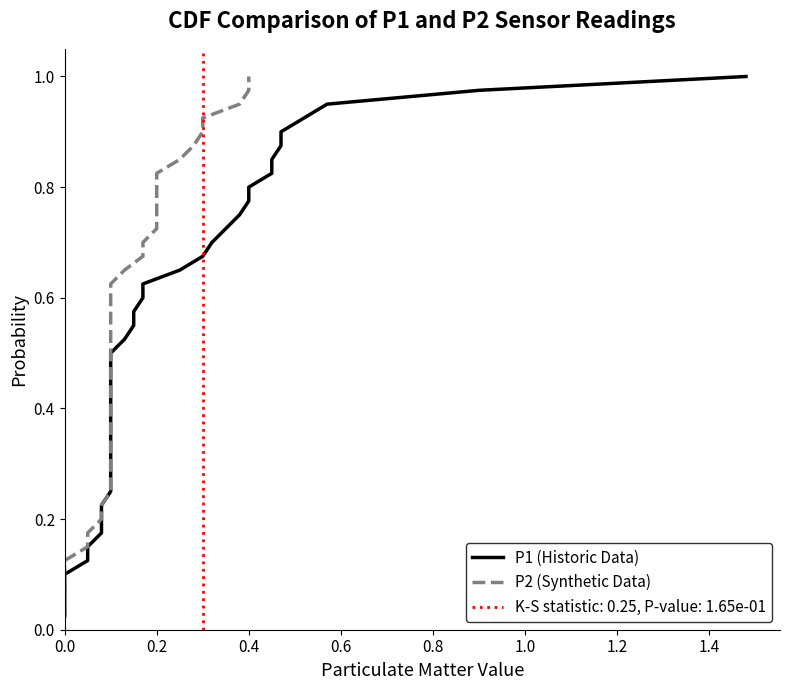

True or false: P2 (Synthetic Data) and P1 (Historic Data) cross at least once.

False